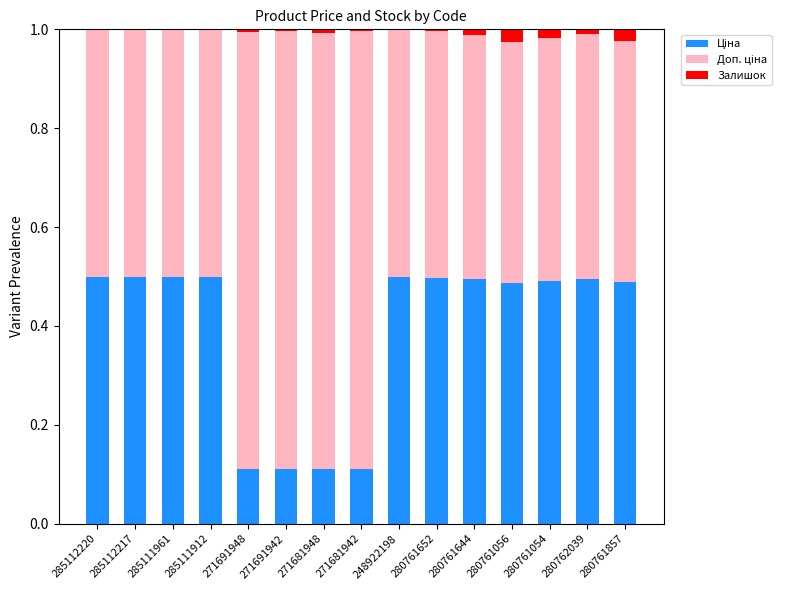

Which series has the widest spread of values?

Доп. ціна